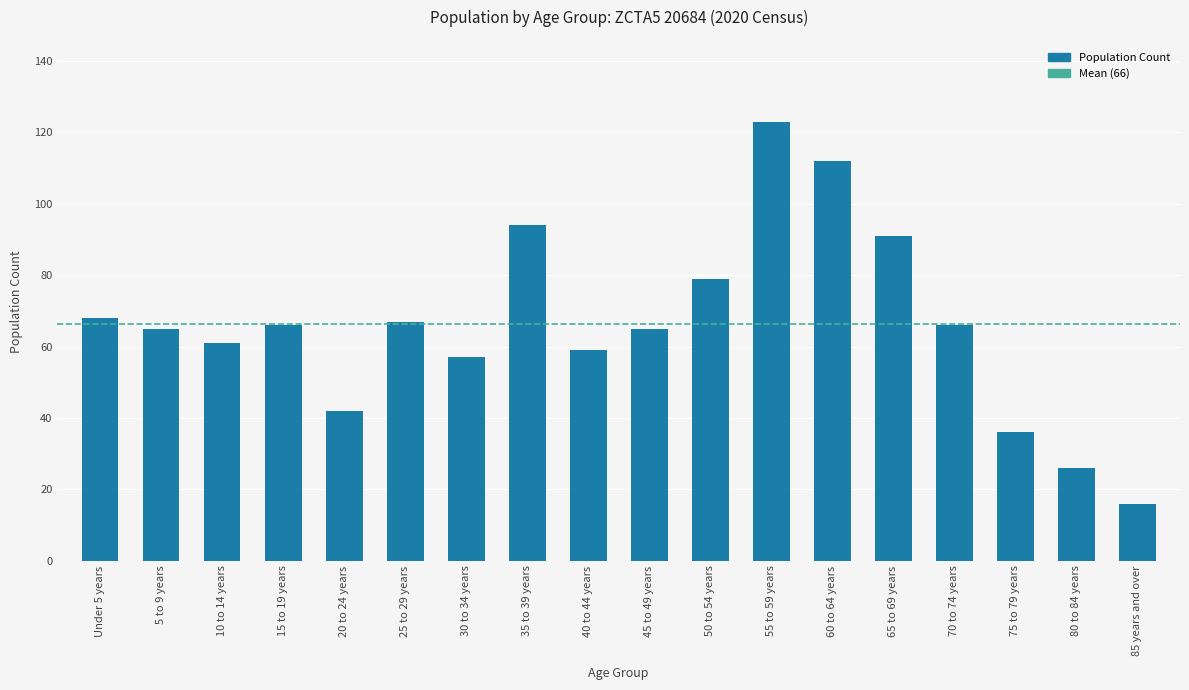

Reading right to left, transcribe all the data shown in this chart.

85 years and over=16	80 to 84 years=26	75 to 79 years=36	70 to 74 years=66	65 to 69 years=91	60 to 64 years=112	55 to 59 years=123	50 to 54 years=79	45 to 49 years=65	40 to 44 years=59	35 to 39 years=94	30 to 34 years=57	25 to 29 years=67	20 to 24 years=42	15 to 19 years=66	10 to 14 years=61	5 to 9 years=65	Under 5 years=68